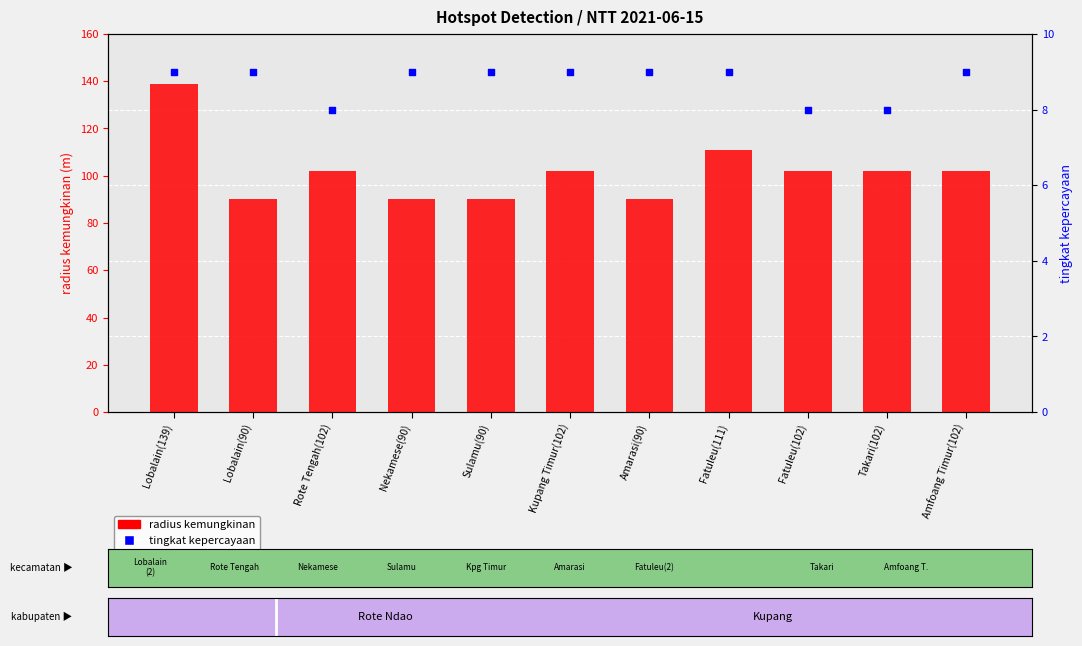

What are all the series names shown in the legend?

radius kemungkinan, tingkat kepercayaan